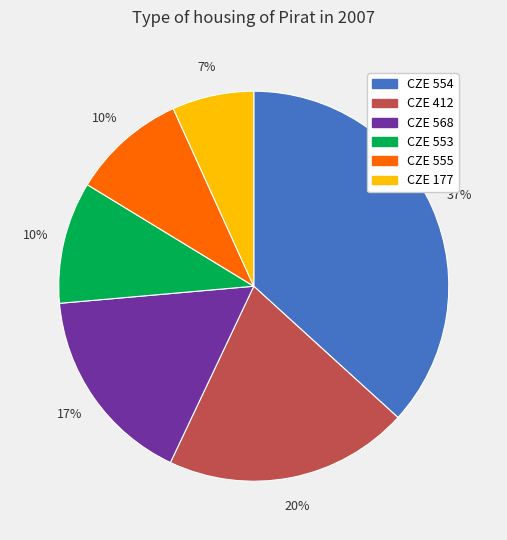

Which has a higher value, CZE 555 or CZE 177?

CZE 555